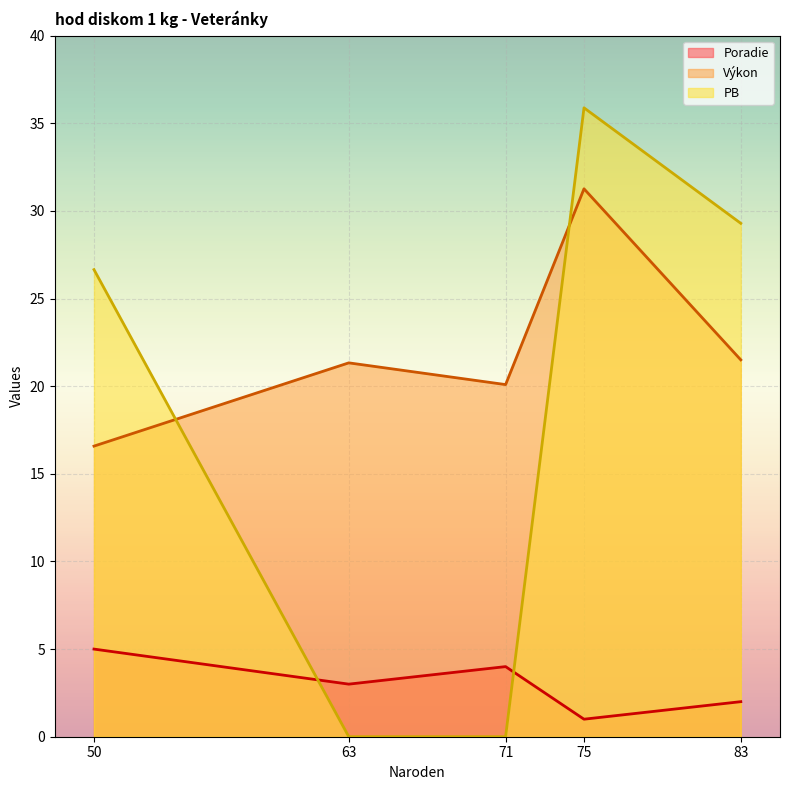

How many lines are shown in the chart?

3